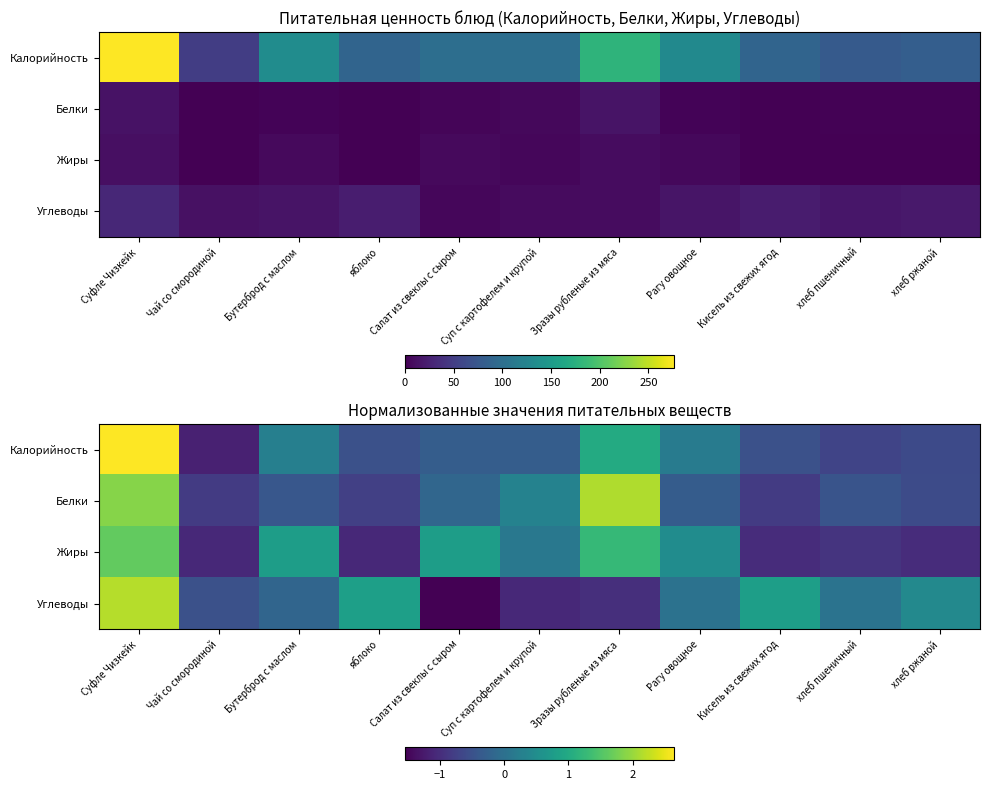

Rank the series by their maximum value, from lowest to highest.

Жиры, Белки, Углеводы, Калорийность